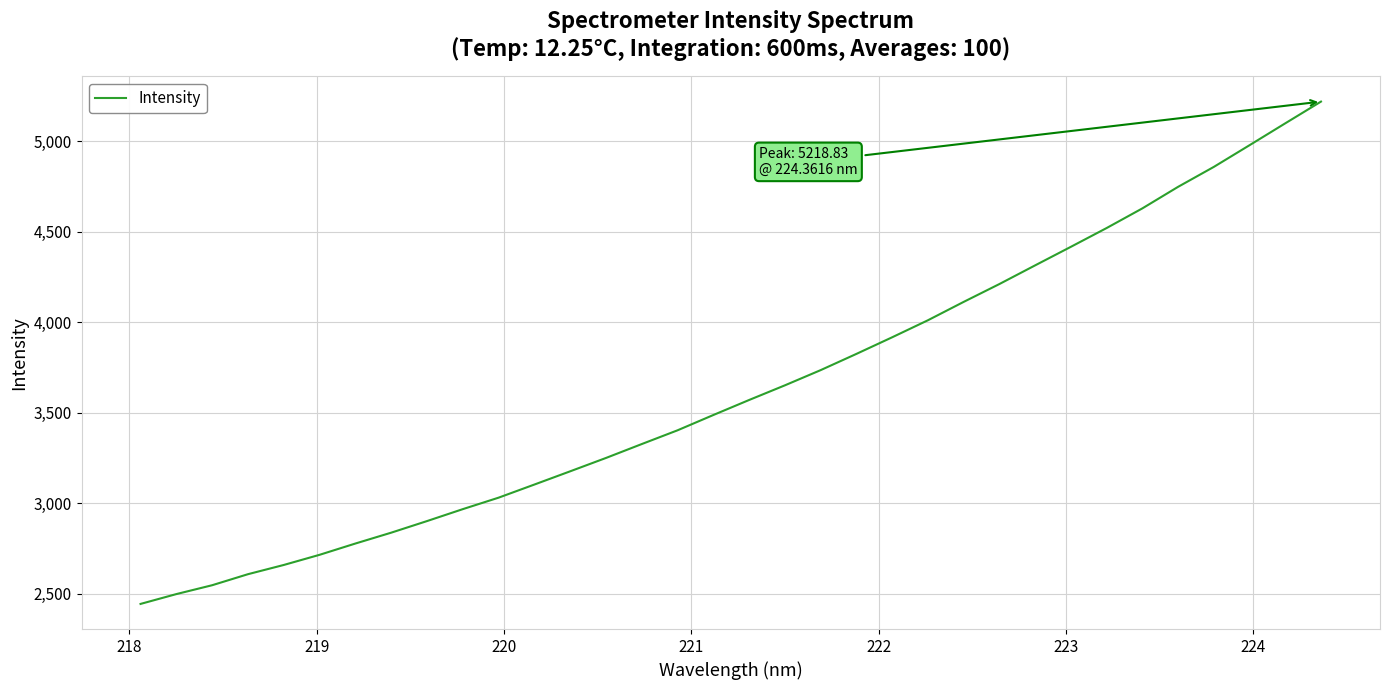

What is the difference between the maximum and minimum values?

2775.6